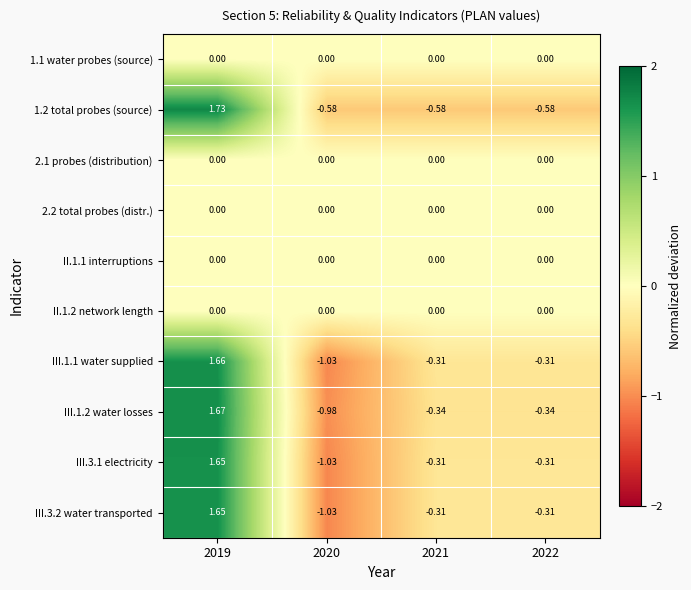

How many data points in III.3.1 electricity are less than 0?

3